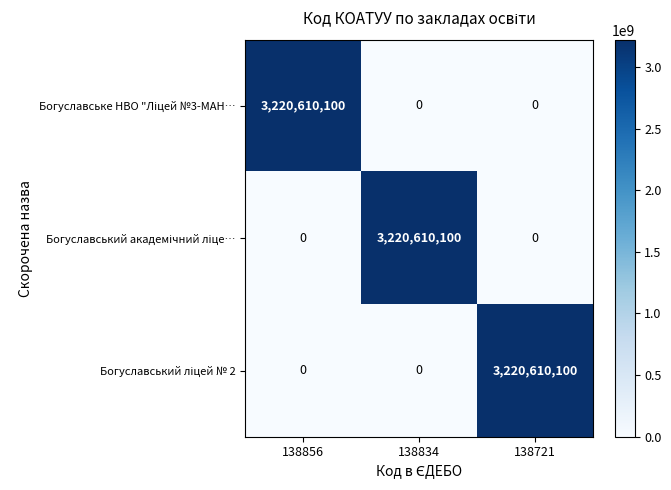

What is the total value across all series at 138856?

3220610100